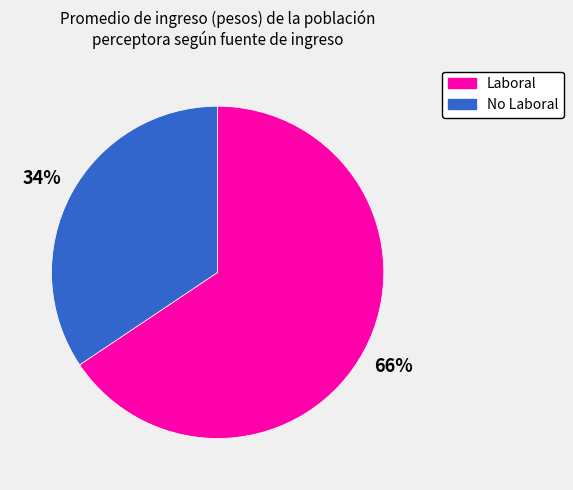

Does any single category account for the majority?

Yes